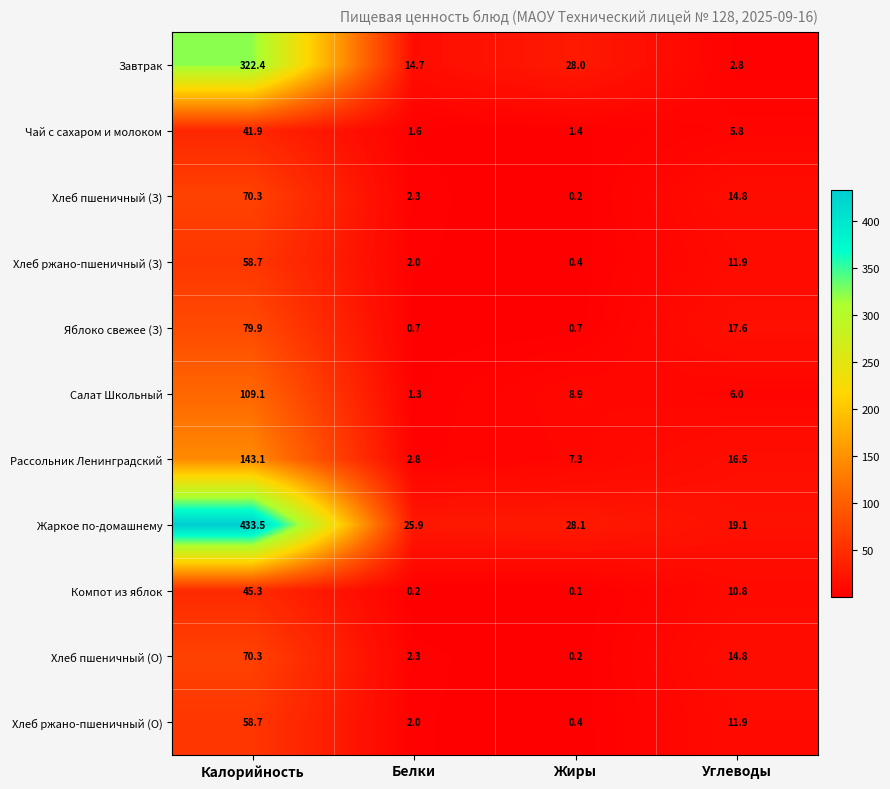

How many data points does each series have?

4